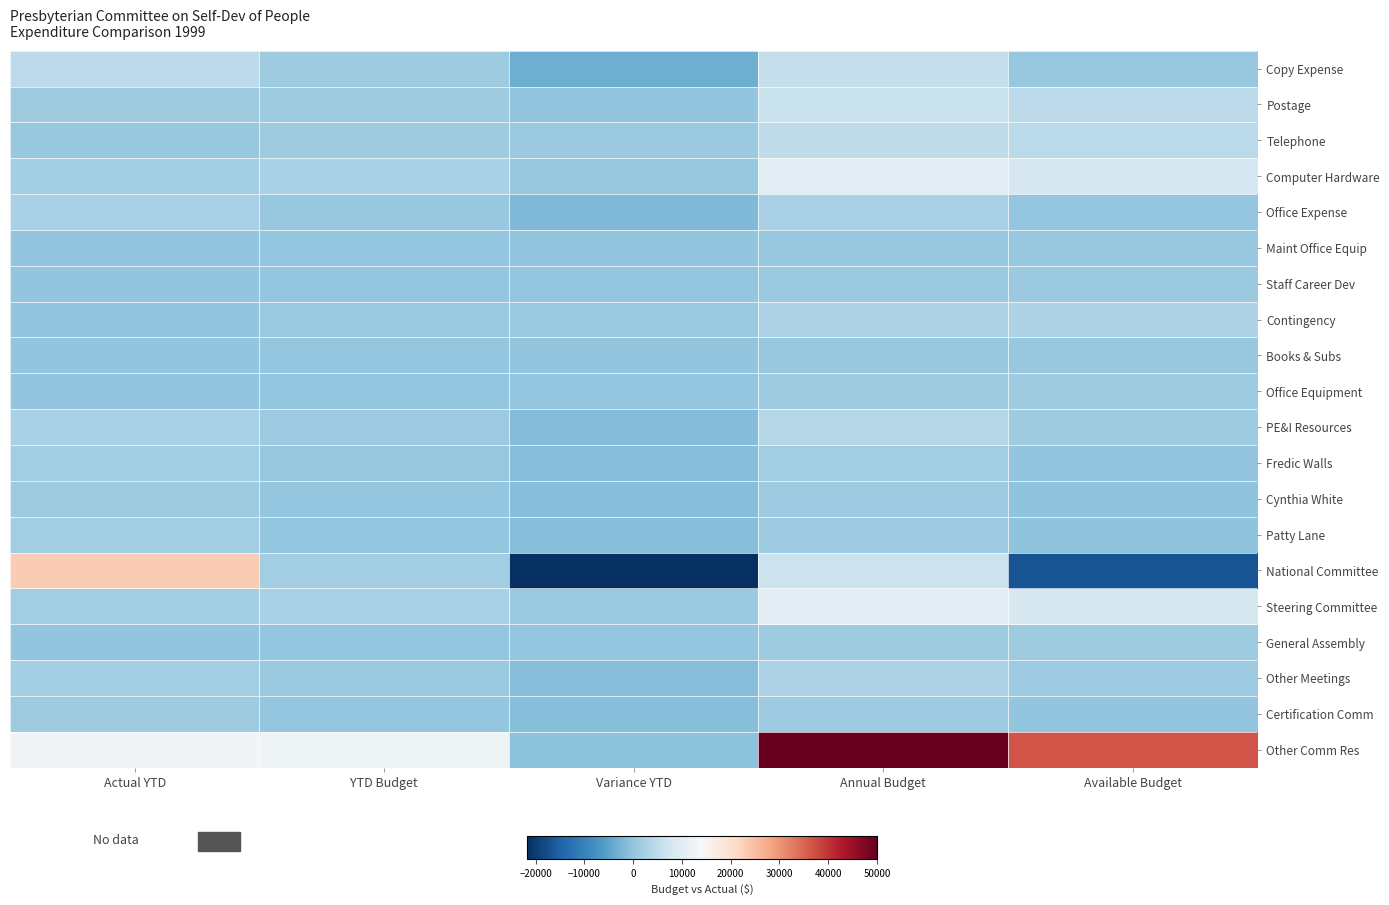

Reading left to right, transcribe all the data shown in this chart.

Copy Expense: Actual YTD=4835.2	YTD Budget=1375.0	Variance YTD=-3460.2	Annual Budget=5500.0	Available Budget=664.8
Postage: Actual YTD=1397.0	YTD Budget=1500.0	Variance YTD=103.0	Annual Budget=6000.0	Available Budget=4603.0
Telephone: Actual YTD=421.4	YTD Budget=1250.0	Variance YTD=828.6	Annual Budget=5000.0	Available Budget=4578.6
Computer Hardware: Actual YTD=1909.0	YTD Budget=2500.0	Variance YTD=591.0	Annual Budget=10000.0	Available Budget=8091.0
Office Expense: Actual YTD=2375.2	YTD Budget=625.0	Variance YTD=-1750.2	Annual Budget=2500.0	Available Budget=124.8
Maint Office Equip: Actual YTD=103.4	YTD Budget=125.0	Variance YTD=21.6	Annual Budget=500.0	Available Budget=396.6
Staff Career Dev: Actual YTD=0.0	YTD Budget=175.0	Variance YTD=175.0	Annual Budget=700.0	Available Budget=700.0
Contingency: Actual YTD=78.9	YTD Budget=750.0	Variance YTD=671.1	Annual Budget=3000.0	Available Budget=2921.1
Books & Subs: Actual YTD=36.0	YTD Budget=125.0	Variance YTD=89.0	Annual Budget=500.0	Available Budget=464.1
Office Equipment: Actual YTD=0.0	YTD Budget=375.0	Variance YTD=375.0	Annual Budget=1500.0	Available Budget=1500.0
PE&I Resources: Actual YTD=2500.0	YTD Budget=1000.0	Variance YTD=-1500.0	Annual Budget=4000.0	Available Budget=1500.0
Fredic Walls: Actual YTD=1584.3	YTD Budget=405.0	Variance YTD=-1179.3	Annual Budget=1620.0	Available Budget=35.7
Cynthia White: Actual YTD=1354.9	YTD Budget=270.0	Variance YTD=-1084.9	Annual Budget=1080.0	Available Budget=-274.9
Patty Lane: Actual YTD=1519.5	YTD Budget=270.0	Variance YTD=-1249.5	Annual Budget=1080.0	Available Budget=-439.6
National Committee: Actual YTD=23360.0	YTD Budget=1600.0	Variance YTD=-21760.0	Annual Budget=6400.0	Available Budget=-16960.0
Steering Committee: Actual YTD=1619.0	YTD Budget=2500.0	Variance YTD=881.0	Annual Budget=10000.0	Available Budget=8381.0
General Assembly: Actual YTD=0.0	YTD Budget=375.0	Variance YTD=375.0	Annual Budget=1500.0	Available Budget=1500.0
Other Meetings: Actual YTD=2000.6	YTD Budget=750.0	Variance YTD=-1250.6	Annual Budget=3000.0	Available Budget=999.4
Certification Comm: Actual YTD=1358.0	YTD Budget=300.0	Variance YTD=-1058.0	Annual Budget=1200.0	Available Budget=-158.0
Other Comm Res: Actual YTD=13186.8	YTD Budget=12500.0	Variance YTD=-686.8	Annual Budget=50000.0	Available Budget=36813.2